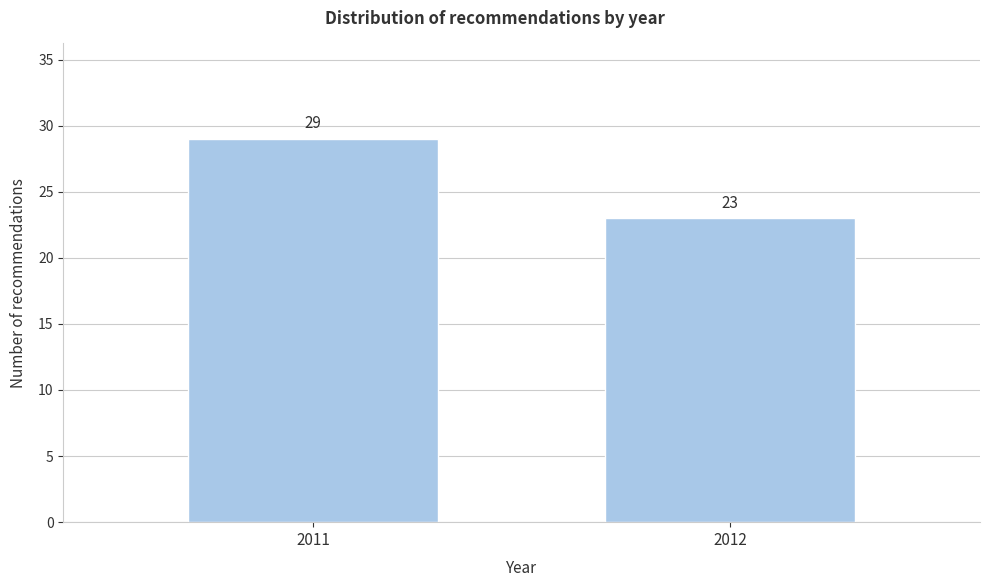

Reading right to left, transcribe all the data shown in this chart.

23	29